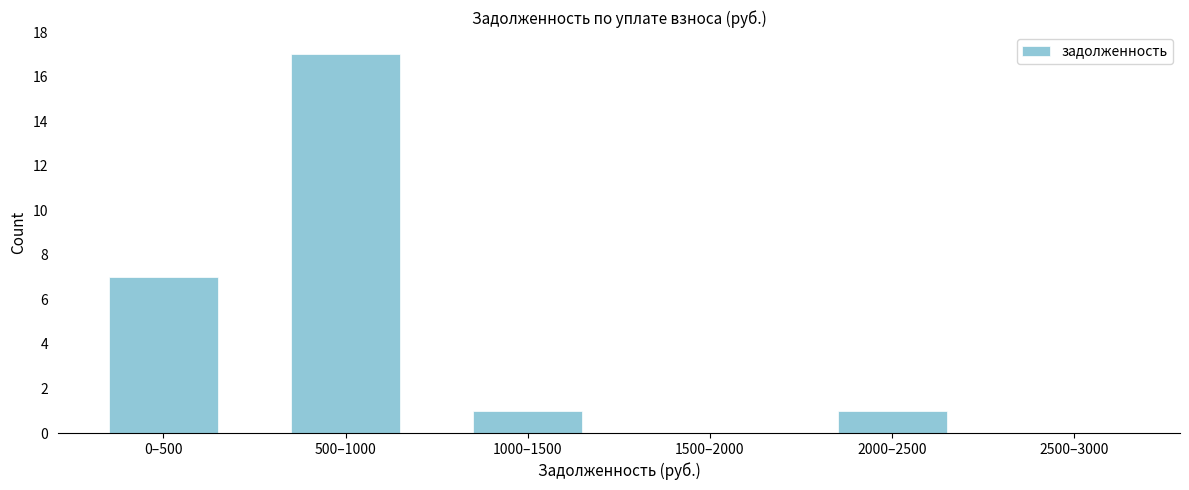

Reading left to right, extract all data points from this chart.

0–500=7	500–1000=17	1000–1500=1	1500–2000=0	2000–2500=1	2500–3000=0